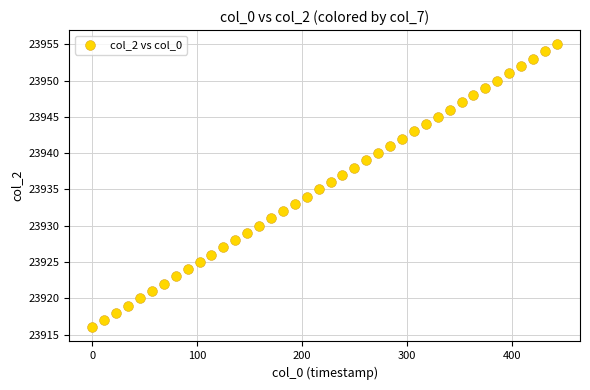

What is the range of Y values (max minus min)?

39